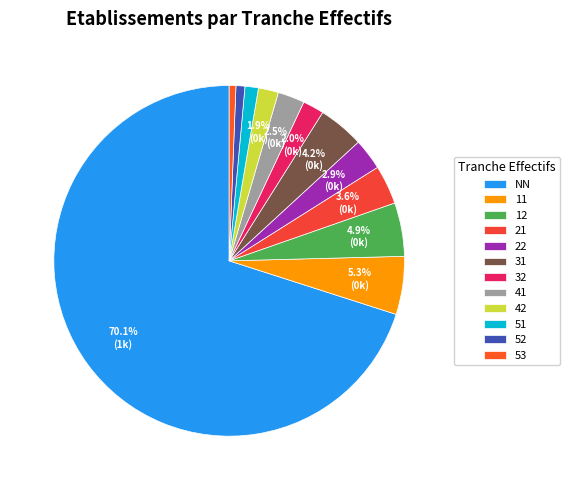

What percentage is the 12 slice, to the nearest percent?

5%